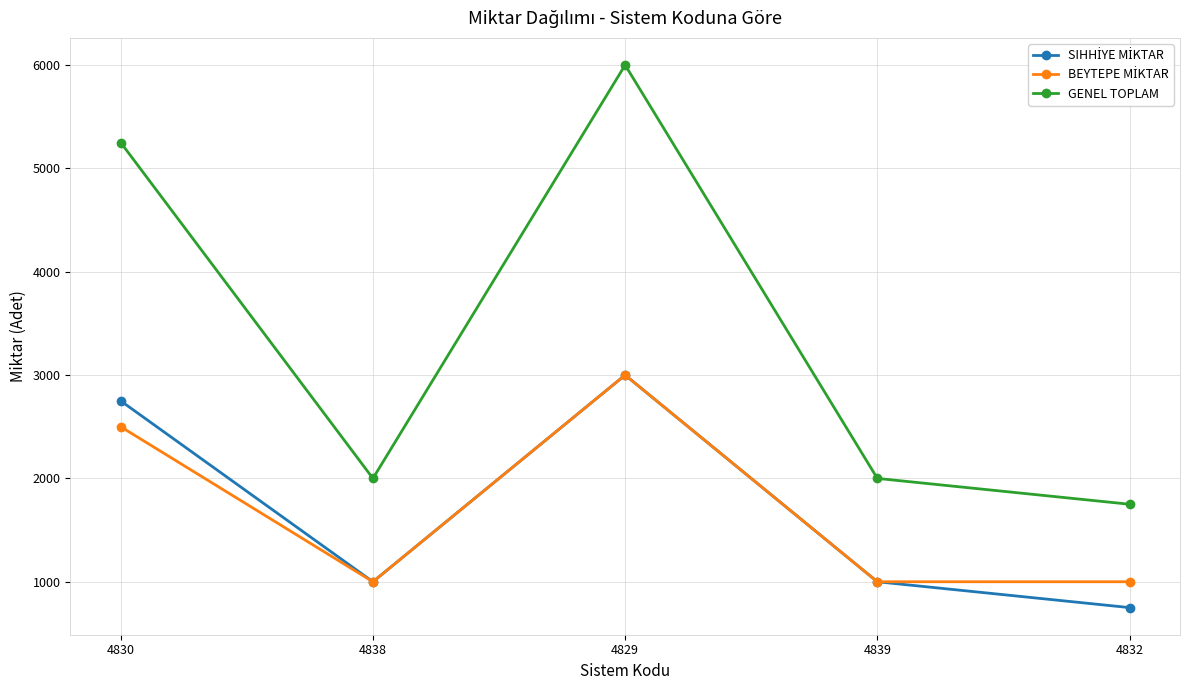

Which series has the largest total across all categories?

GENEL TOPLAM